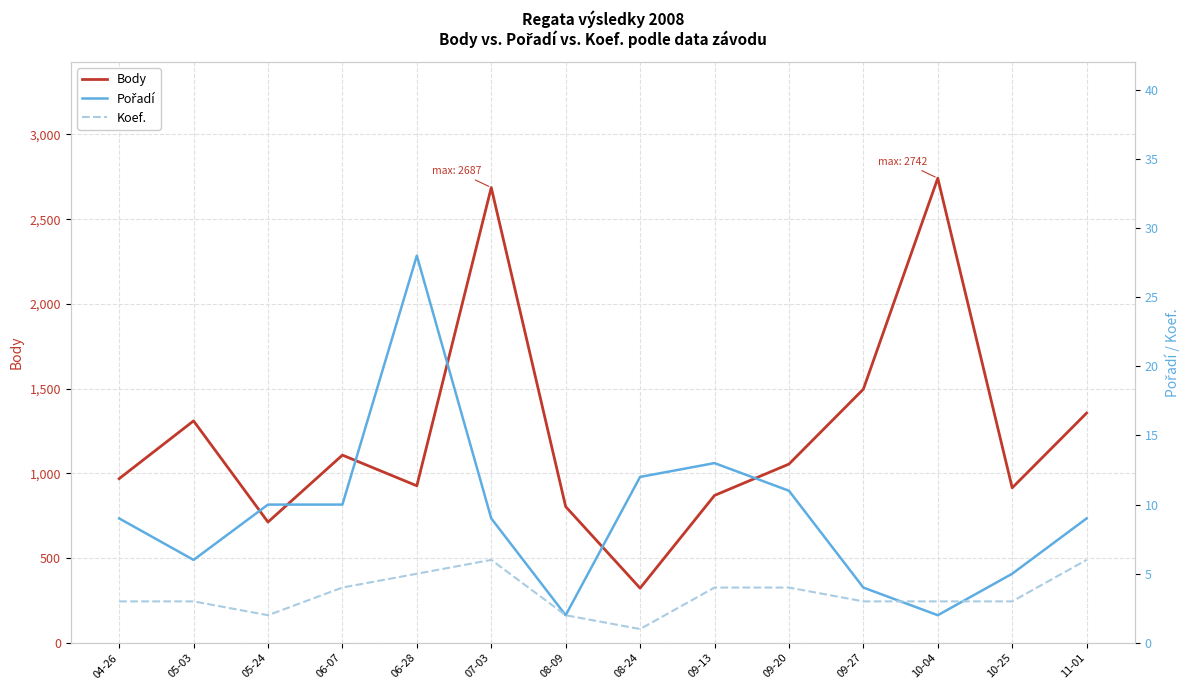

How many Koef. values are between 3 and 4?

8